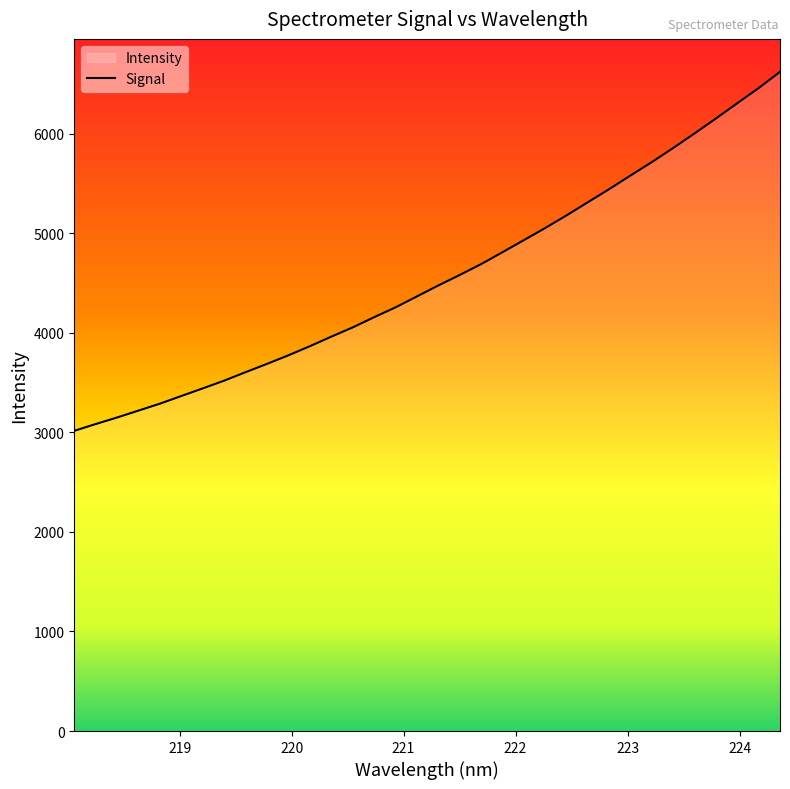

What is the difference between the second highest and second lowest values?

3374.0